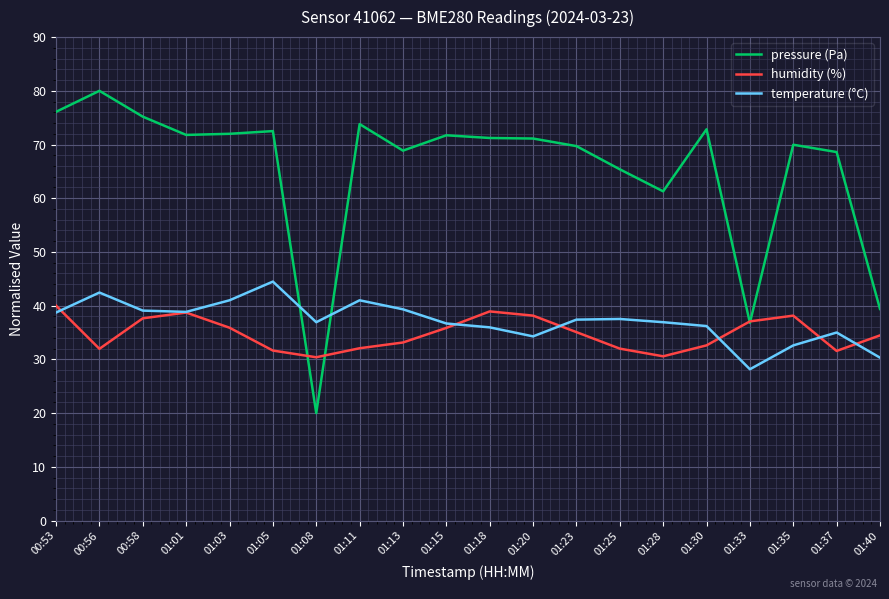

What are all the series names shown in the legend?

pressure (Pa), humidity (%), temperature (°C)